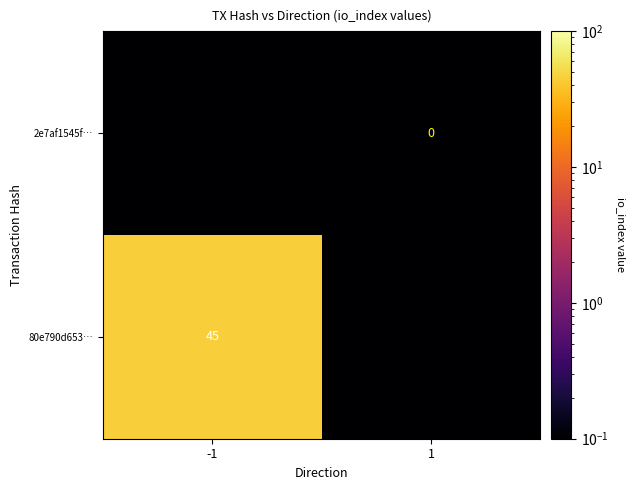

Is the value of 2e7af1545f… at 1 greater than the value of 80e790d653… at -1?

No